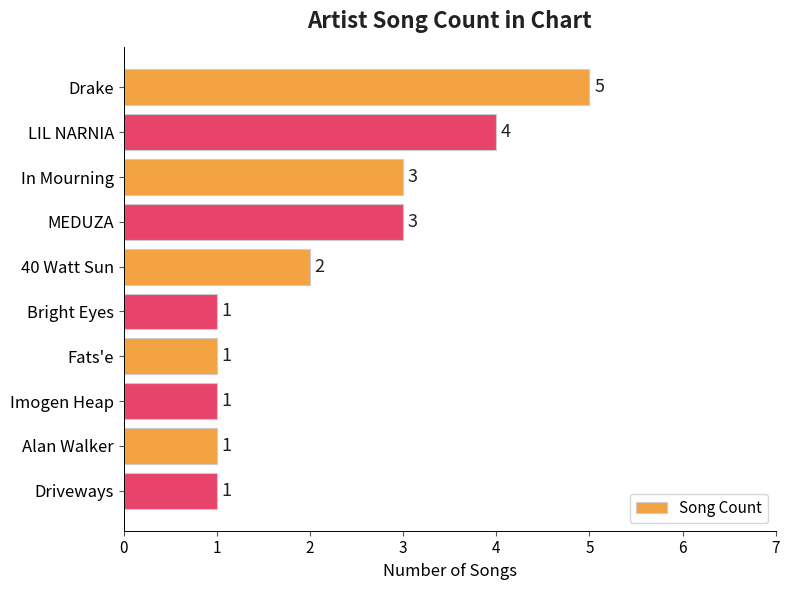

How many values are between 1 and 3?

8